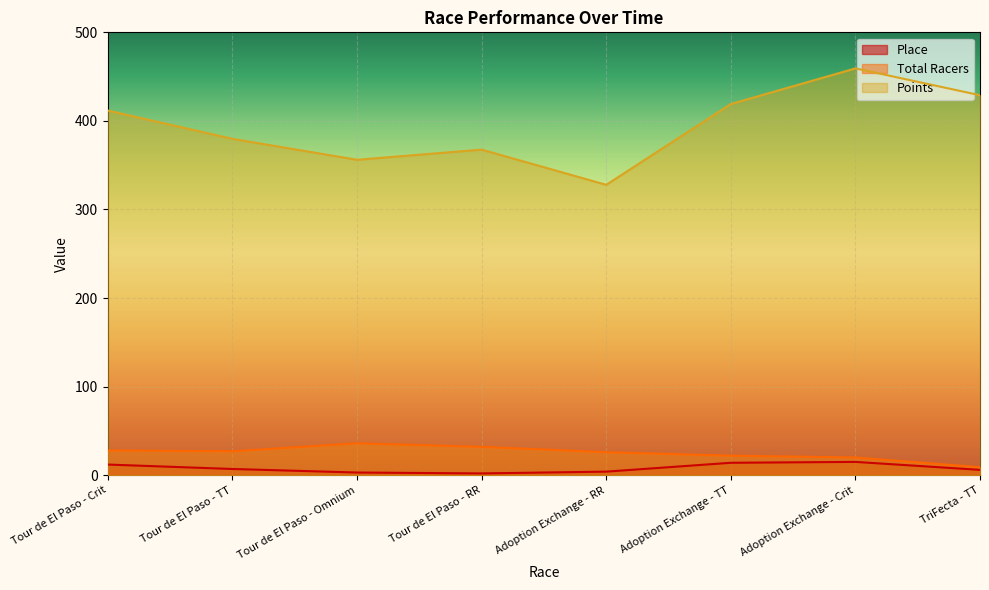

True or false: Total Racers and Place cross at least once.

False